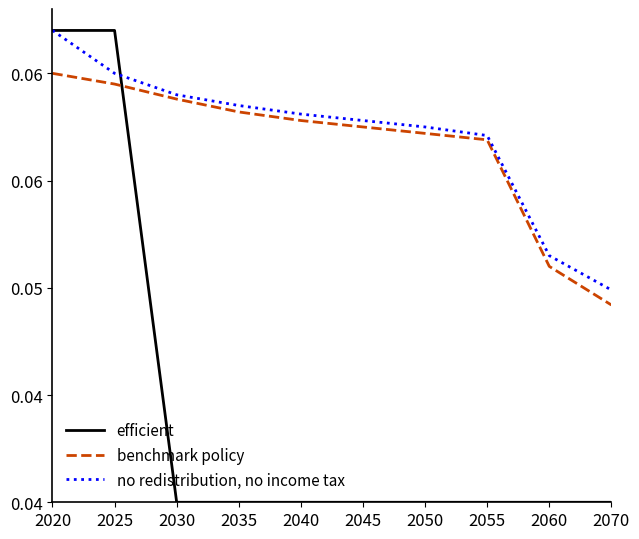

Which series changed the most between 2035 and 2055?

no redistribution, no income tax